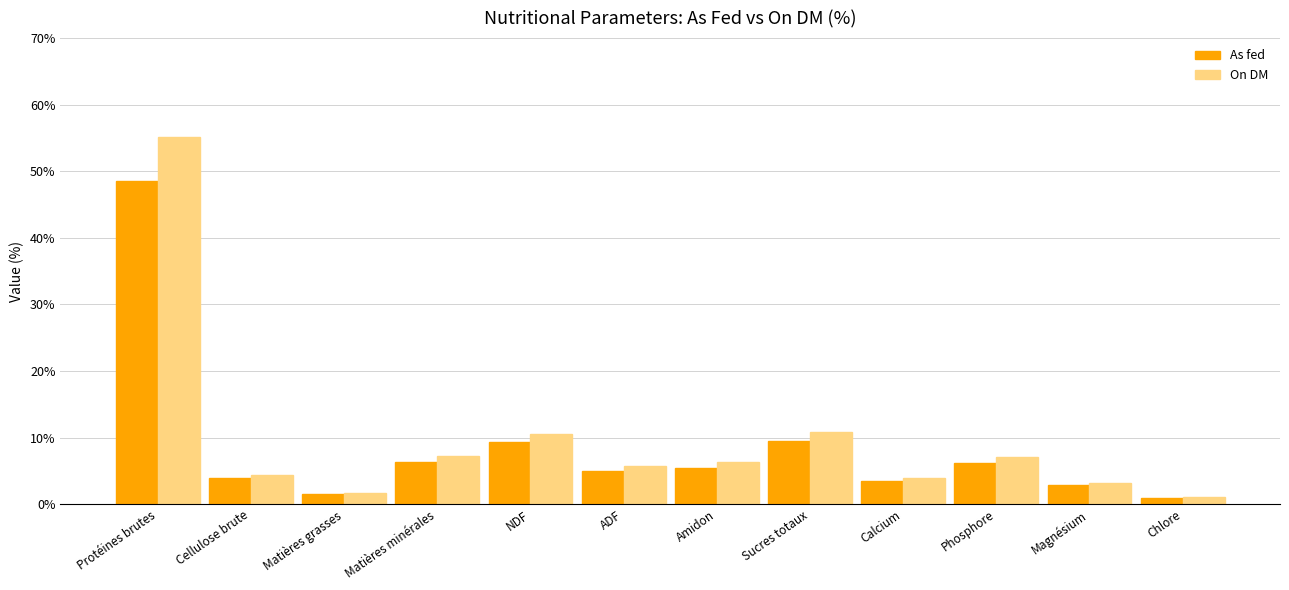

At which category is the sum across all series the highest?

Protéines brutes